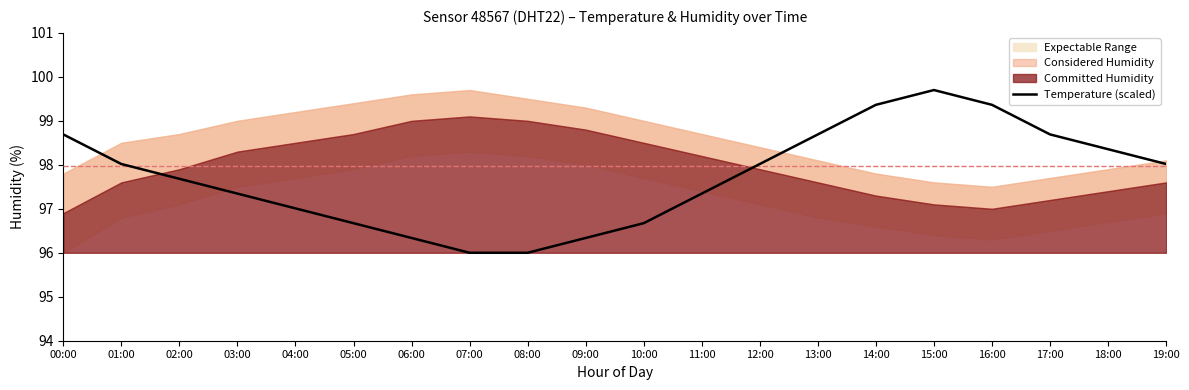

True or false: the data shows 134.7 at 04:00.

False